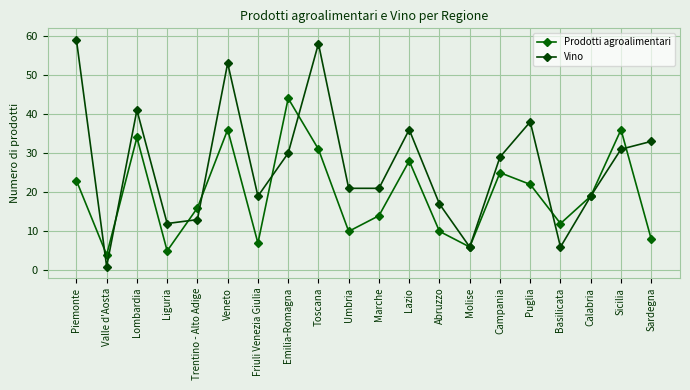

In Prodotti agroalimentari, how many points are higher than both neighbors (excluding endpoints)?

6